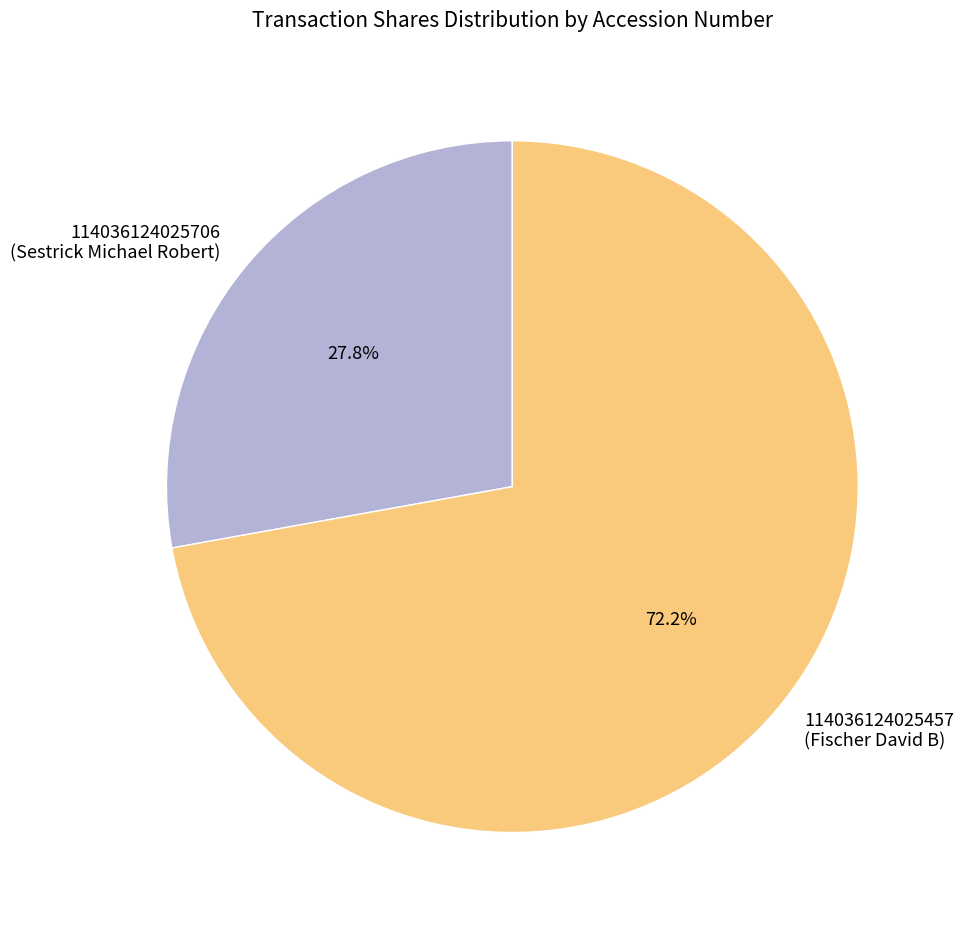

Between 114036124025457 (Fischer David B) and 114036124025706 (Sestrick Michael Robert), which is larger?

114036124025457 (Fischer David B)